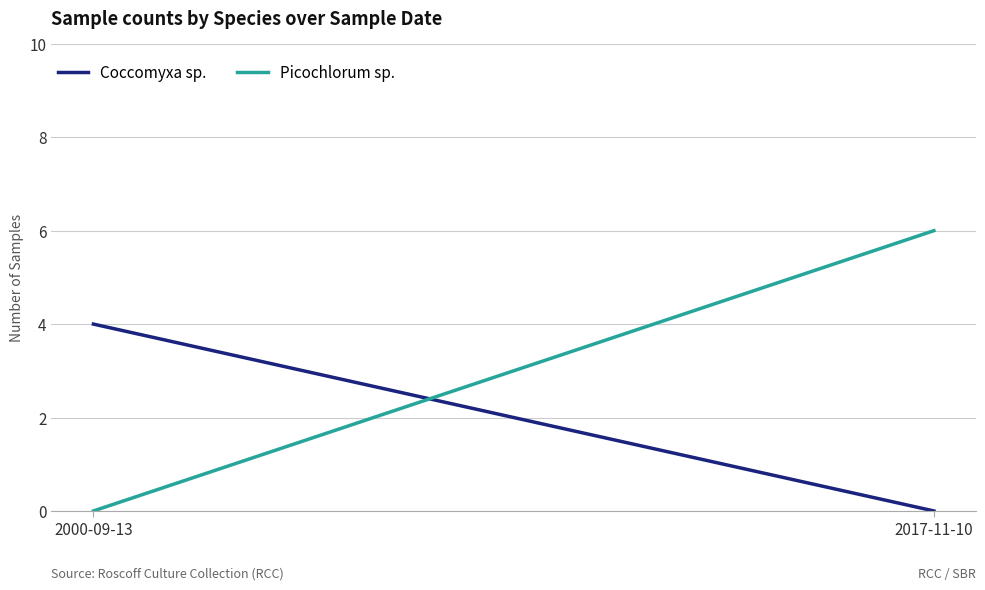

How many values in Picochlorum sp. are above zero?

1